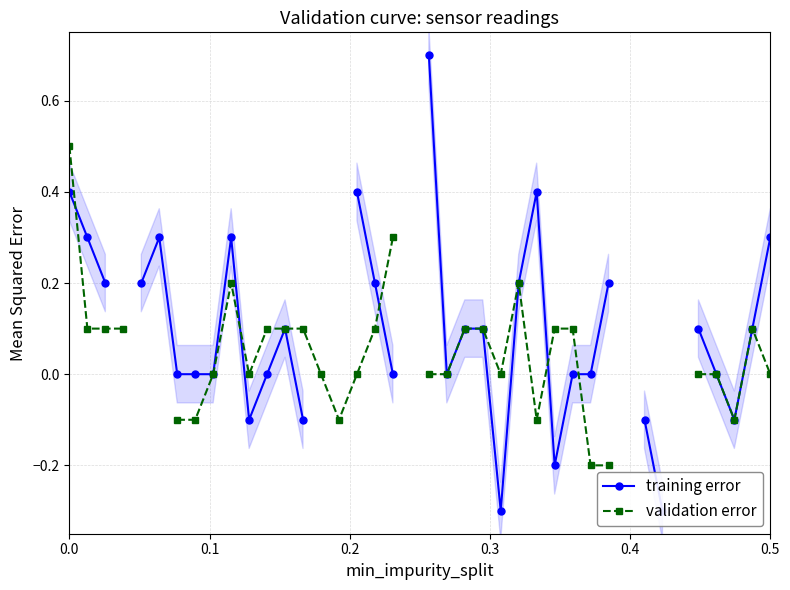

How many interior local valleys does the training error series have?

5